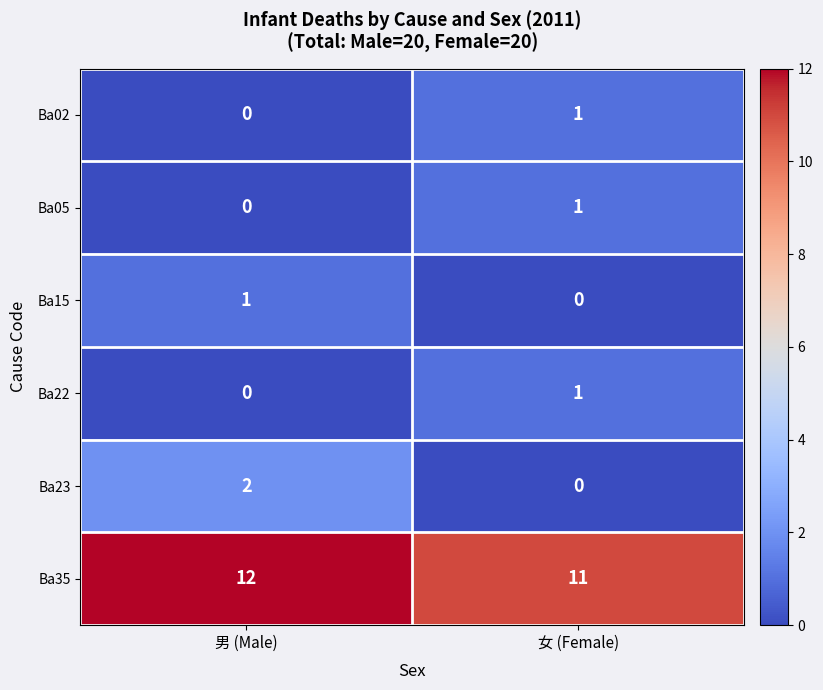

At which label is Ba22 closest to 0?

男 (Male)